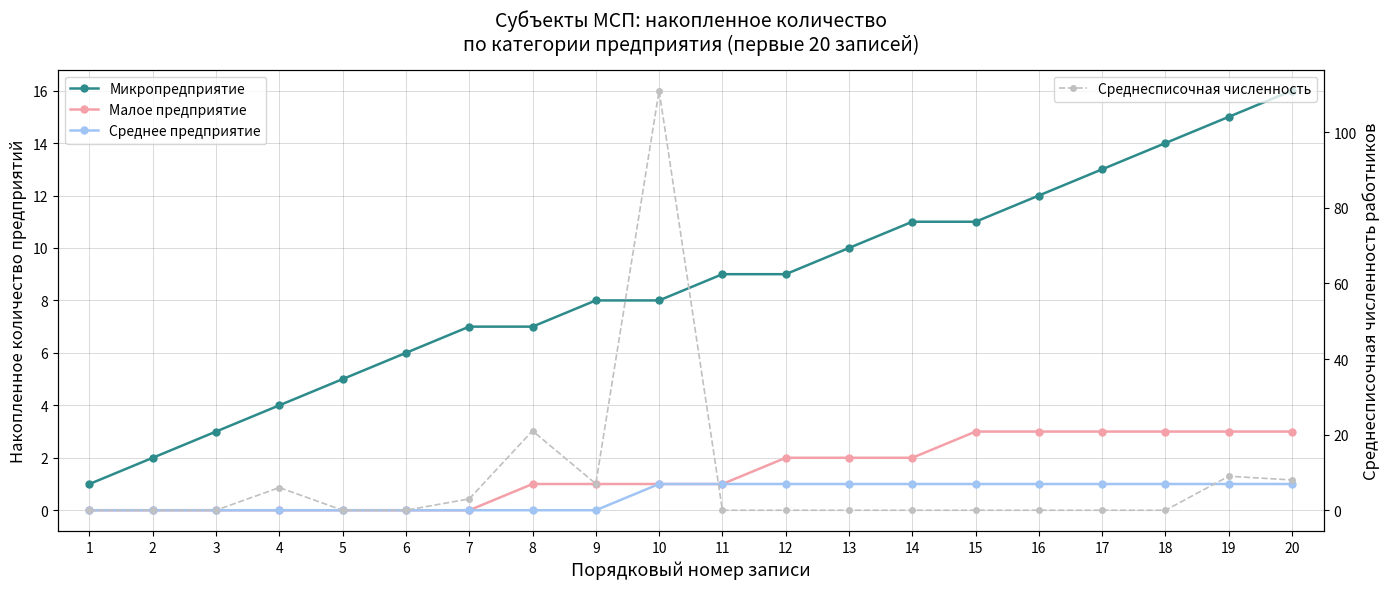

What is the approximate value of Микропредприятие at 5?

5